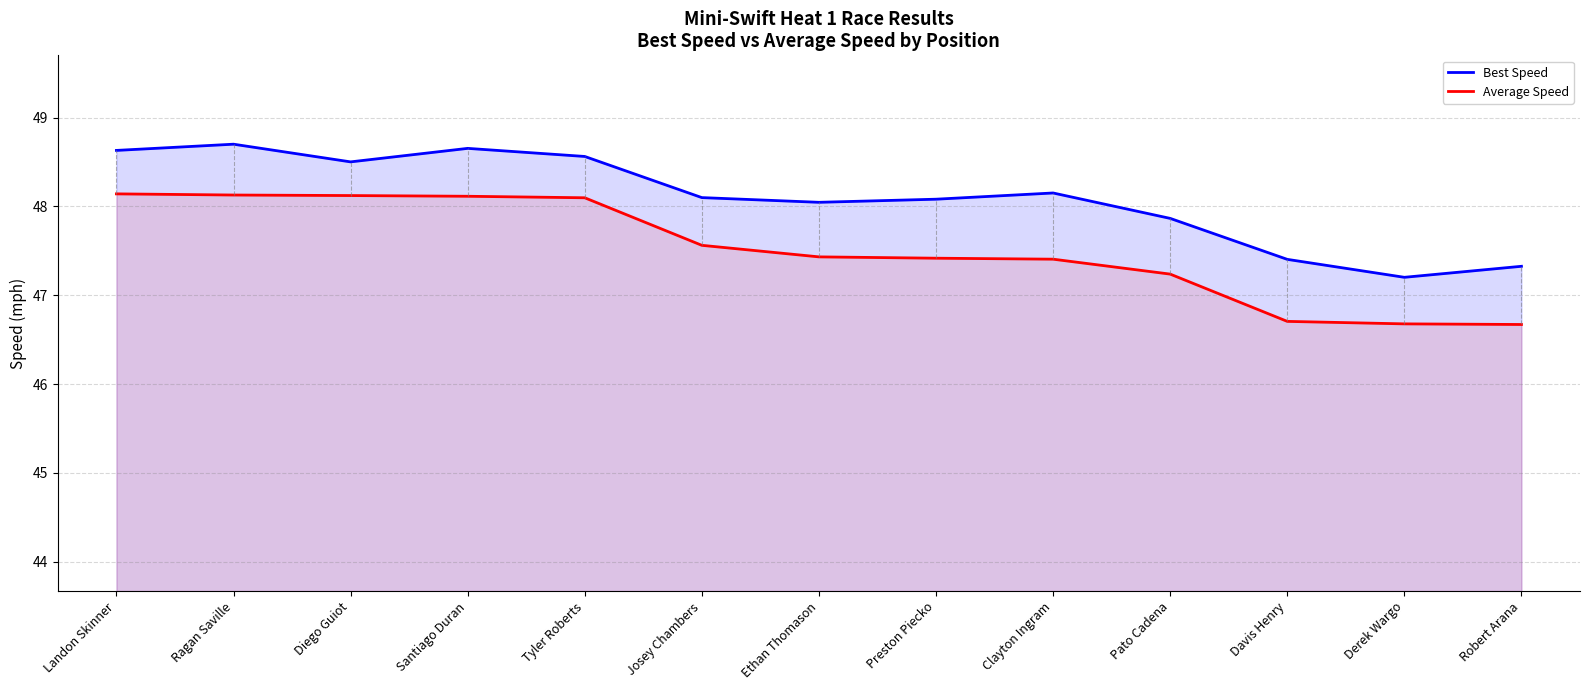

At which label does Best Speed reach its minimum?

Derek Wargo